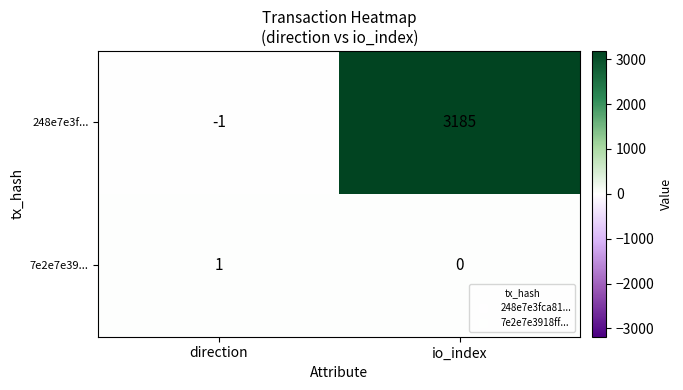

List the series in order of their peak value, lowest first.

7e2e7e39..., 248e7e3f...